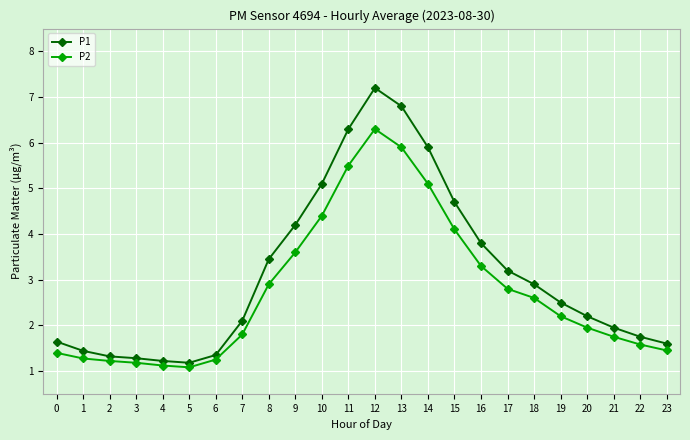

How many data points in P2 are less than 2?

12